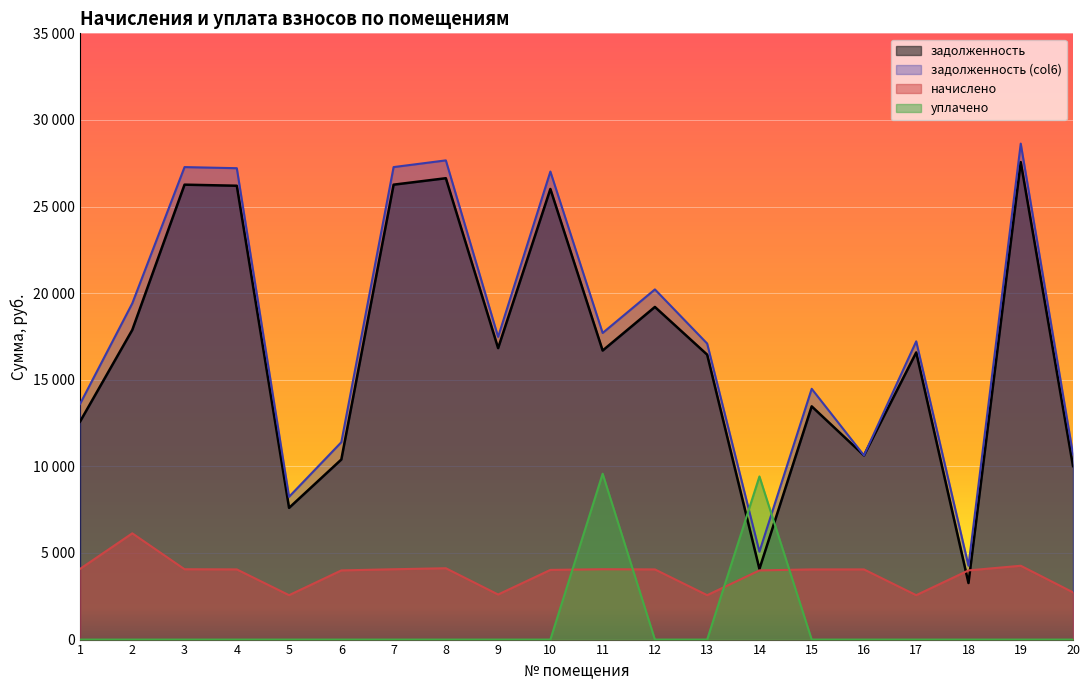

Reading right to left, transcribe all the data shown in this chart.

zadolzhennost: 10016.2	27567.1	3265.6	16577.5	10633.1	13465.0	4076.8	16449.6	19203.6	16686.9	26014.8	16825.9	26635.7	26263.2	10396.3	7604.5	26201.0	26263.2	17876.9	12581.8
nachisleno: 2726.4	4262.4	3993.6	2563.2	4051.2	4051.2	3993.6	2563.2	4051.2	4060.8	4022.4	2601.6	4118.4	4060.8	3993.6	2563.2	4051.2	4060.8	6134.4	4080.0
uplachenо: 0.0	0.0	0.0	0.0	0.0	0.0	9417.8	0.0	0.0	9576.3	0.0	0.0	0.0	0.0	0.0	0.0	0.0	0.0	0.0	0.0
zadolzhennost_col6: 10697.8	28632.7	4264.0	17218.3	10633.1	14477.8	5075.2	17090.4	20216.4	17702.1	27020.4	17476.3	27665.3	27278.4	11394.7	8245.3	27213.8	27278.4	19410.5	13601.8